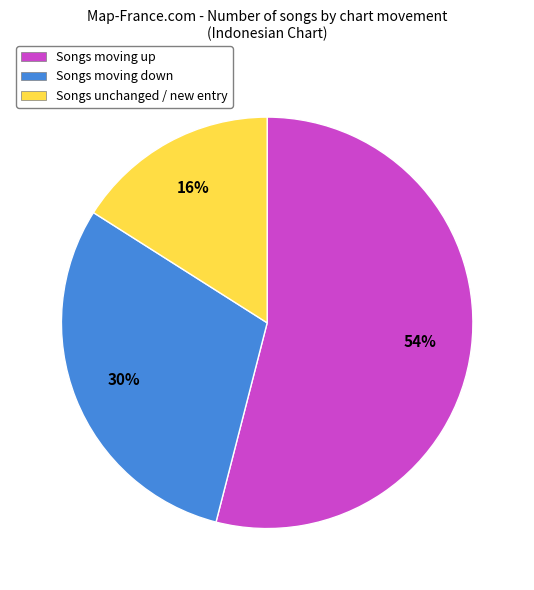

Is there a majority slice in this chart?

Yes